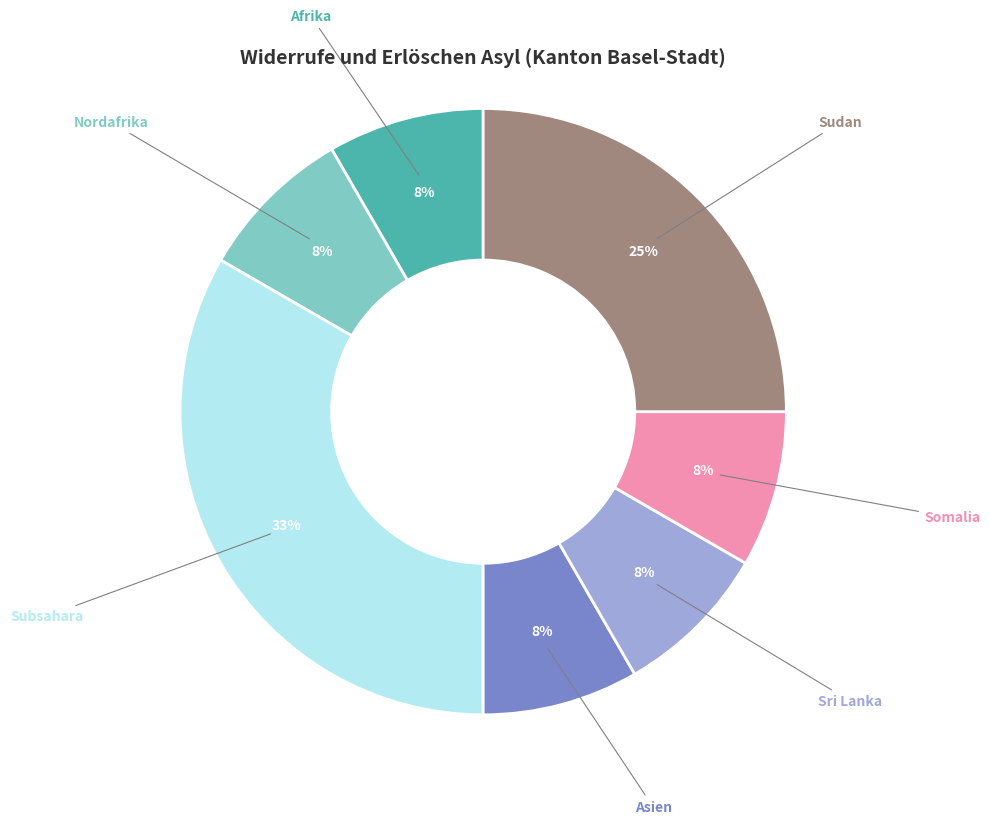

Do Afrika and Somalia together represent more than half of the pie?

No